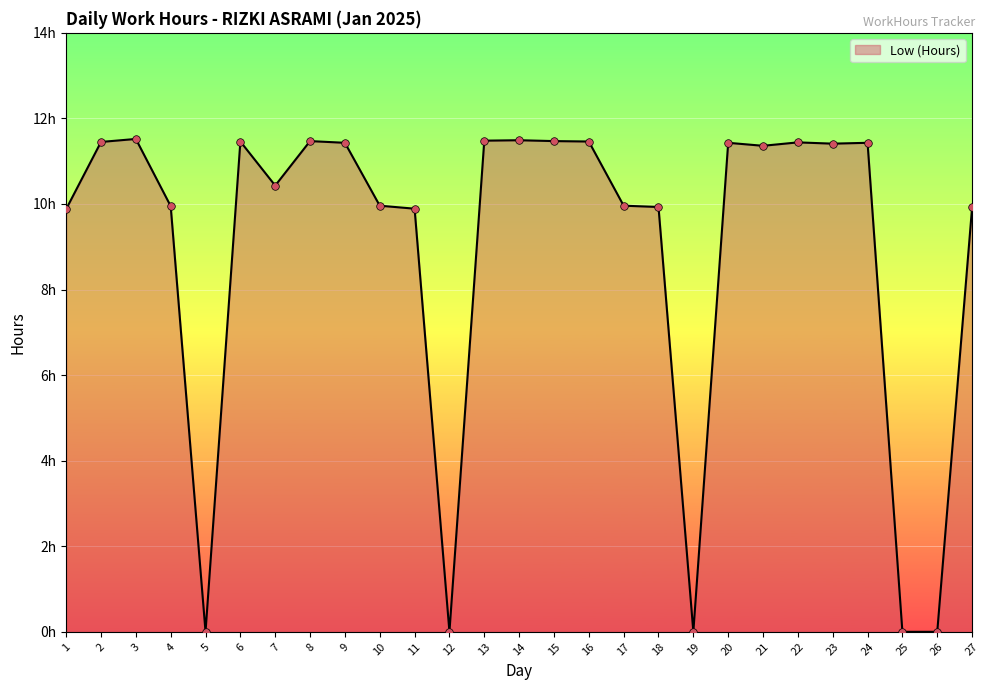

Approximately how many times larger is the value at 3 compared to 14?

1.0